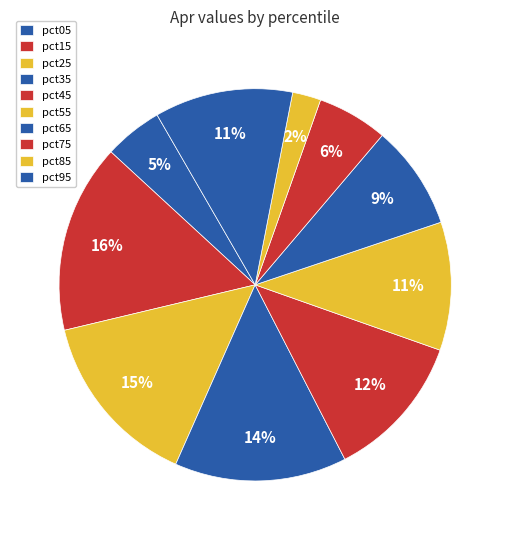

Is there any slice that represents more than half of the pie?

No